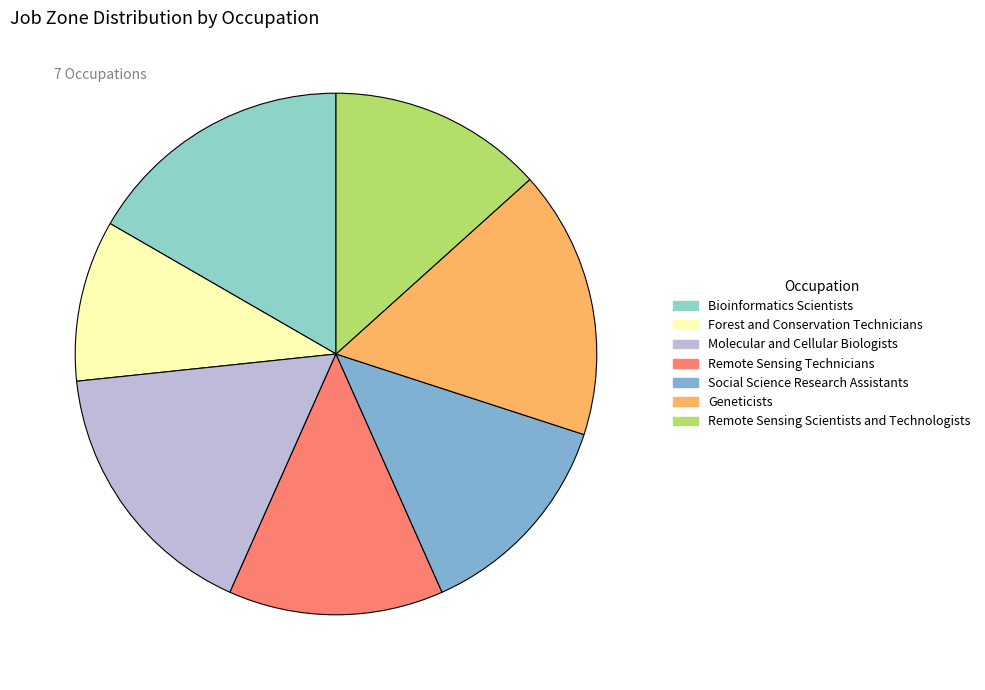

How many segments does this pie chart have?

7